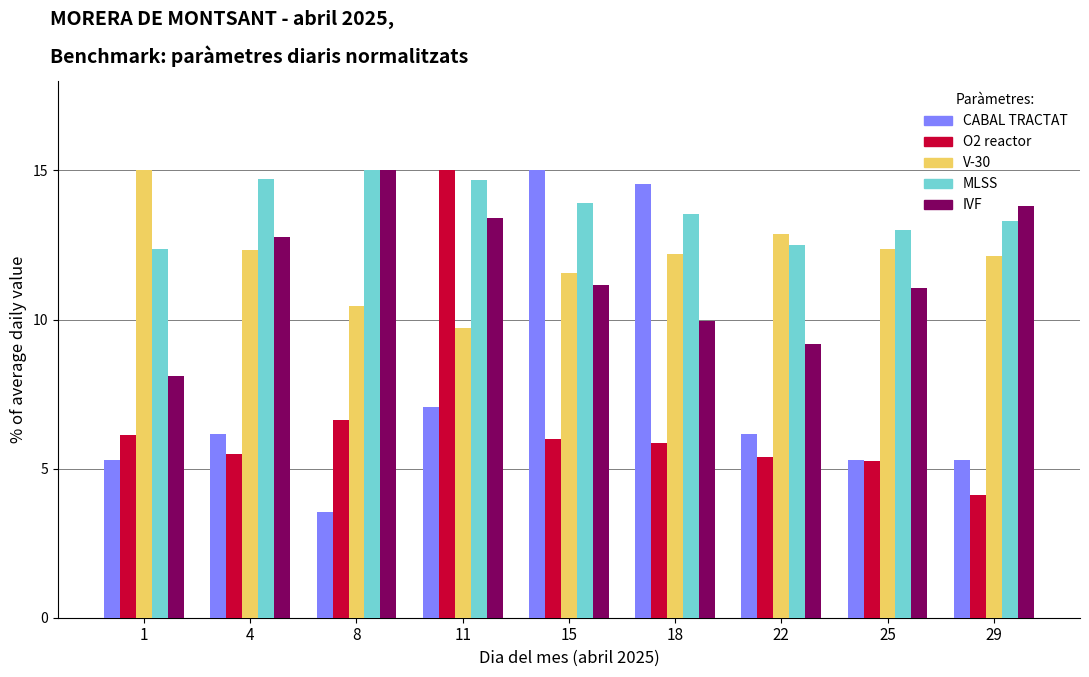

At which category is the sum across all series the highest?

11